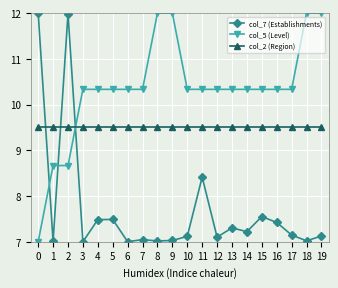

The col_5 (Level) series shows 10.3 at 11. True or false?

True